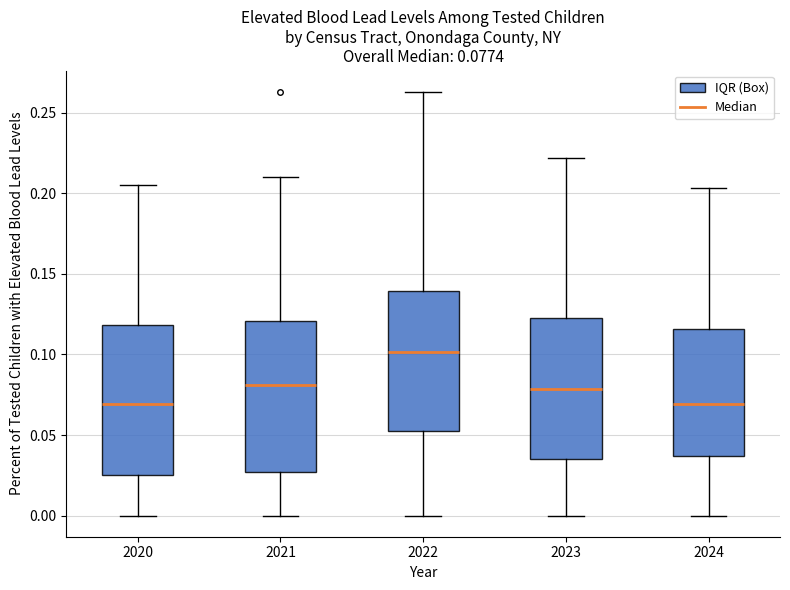

Which box's median line is the highest?

2022